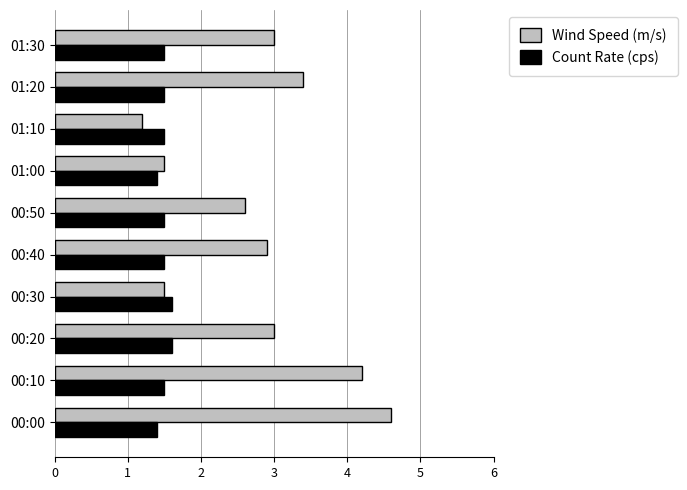

What is the maximum value for Wind Speed (m/s)?

4.6